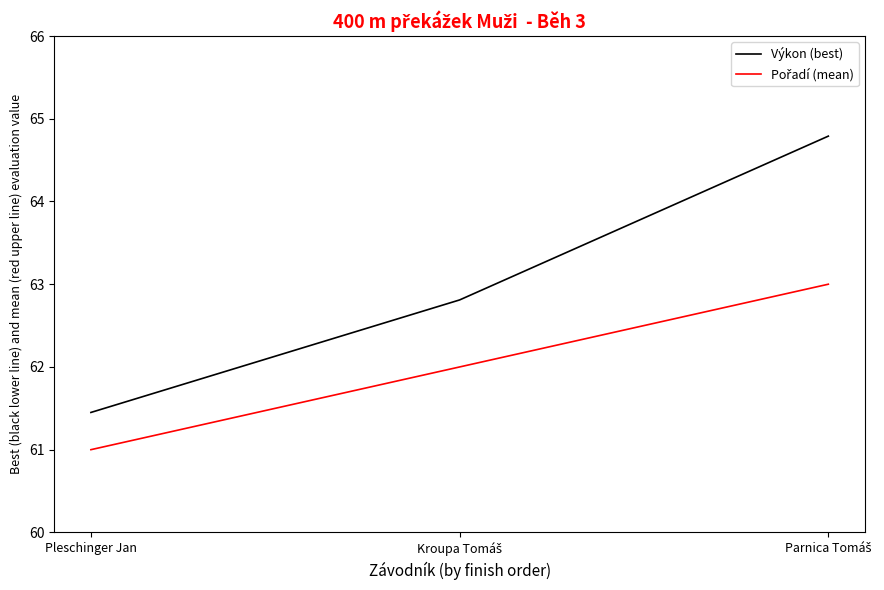

Which series has the largest range (max minus min)?

Výkon (best)